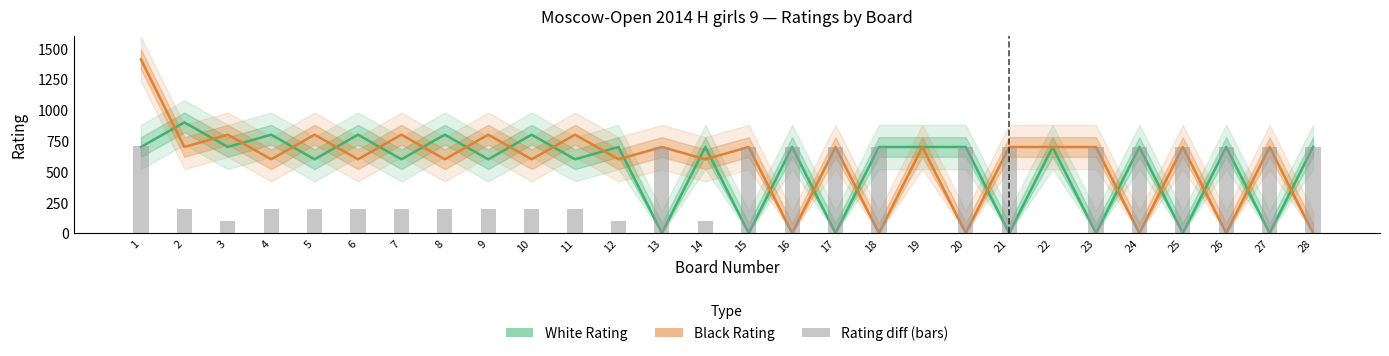

Where does the White Rating series first go above 700?

2